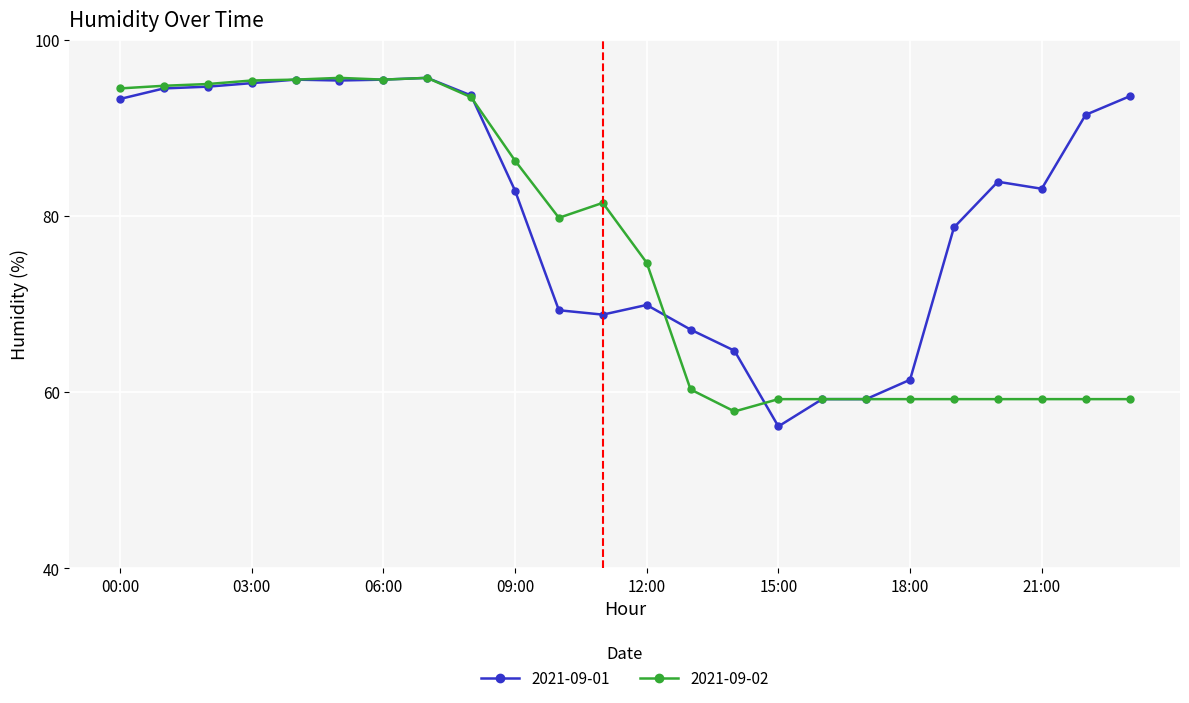

What is the sum of all 2021-09-02 values?

1828.8